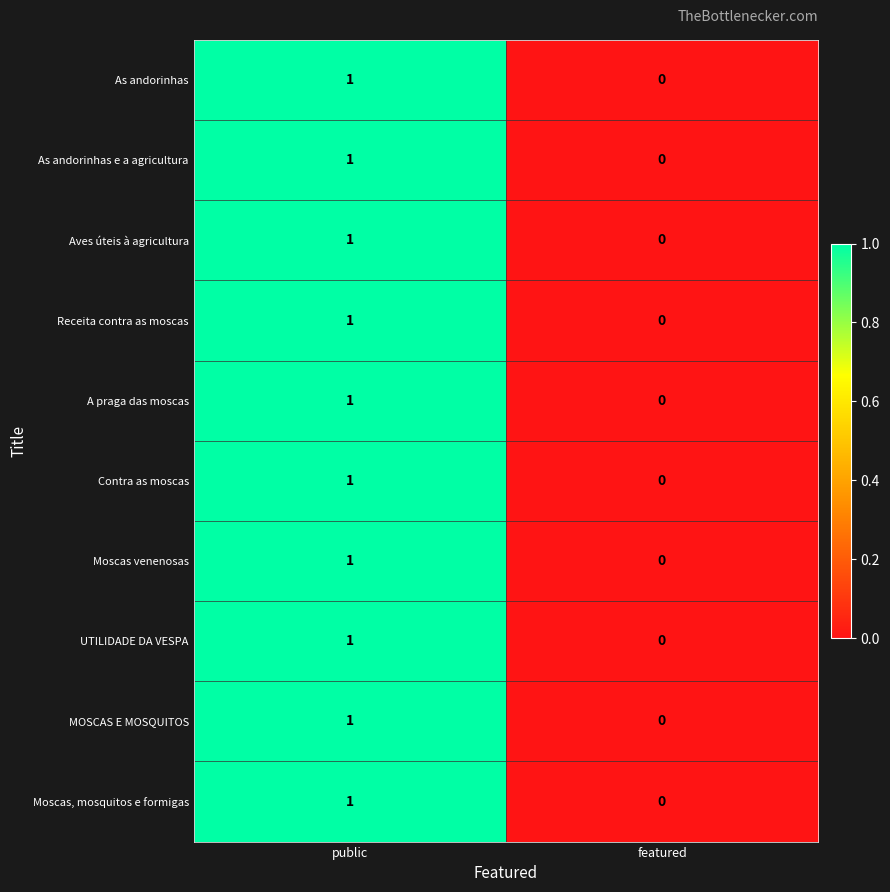

Reading left to right, extract all data points from this chart.

As andorinhas: public=1	featured=0
As andorinhas e a agricultura: public=1	featured=0
Aves úteis à agricultura: public=1	featured=0
Receita contra as moscas: public=1	featured=0
A praga das moscas: public=1	featured=0
Contra as moscas: public=1	featured=0
Moscas venenosas: public=1	featured=0
UTILIDADE DA VESPA: public=1	featured=0
MOSCAS E MOSQUITOS: public=1	featured=0
Moscas, mosquitos e formigas: public=1	featured=0